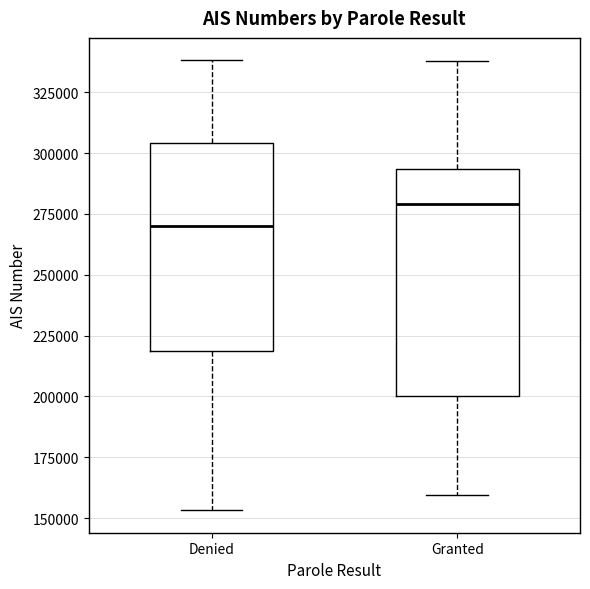

Comparing the boxes themselves (not the whiskers), which one is the tallest?

Granted